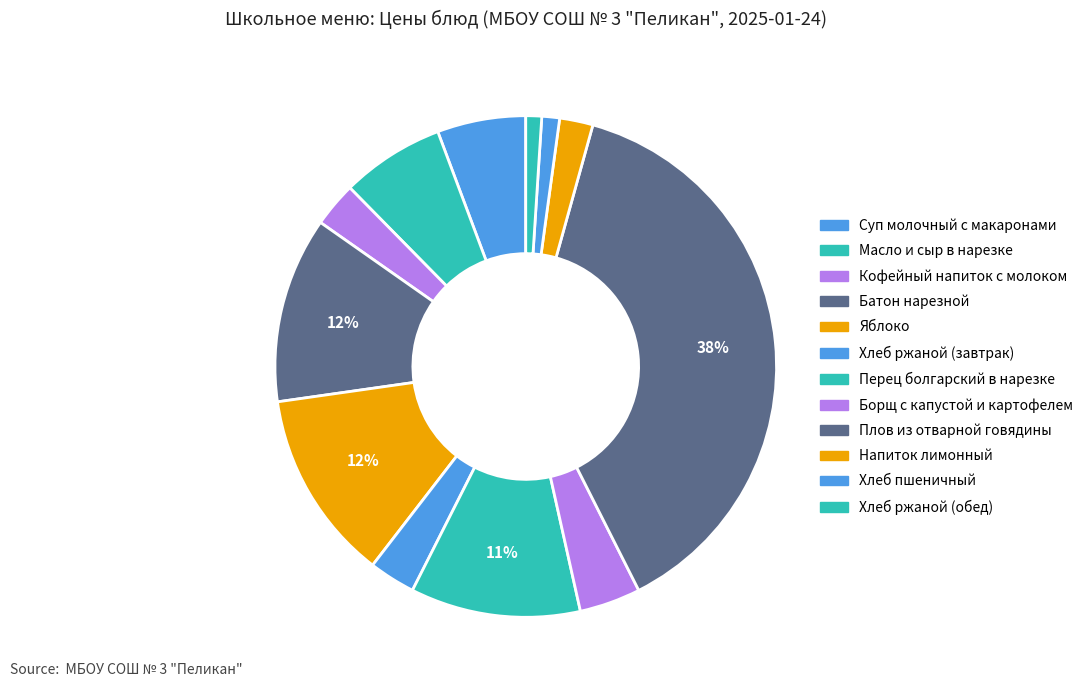

Count the number of slices in the pie.

12